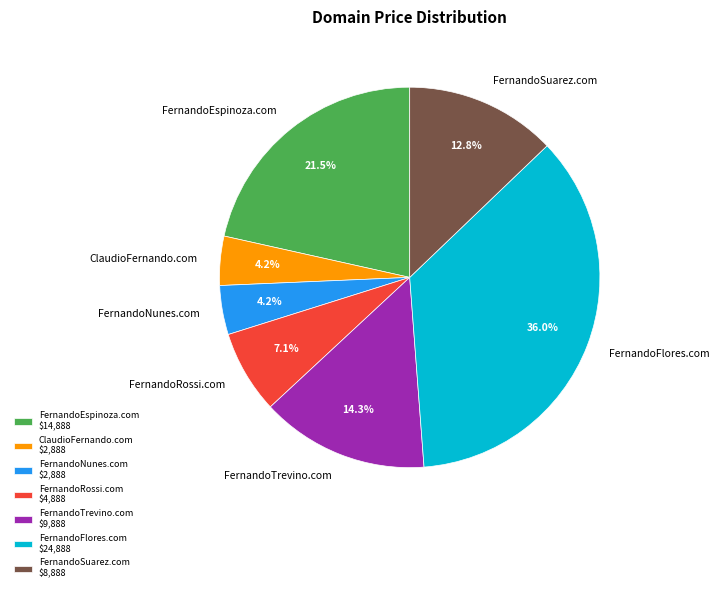

What portion of the pie excludes FernandoTrevino.com?

85.7%